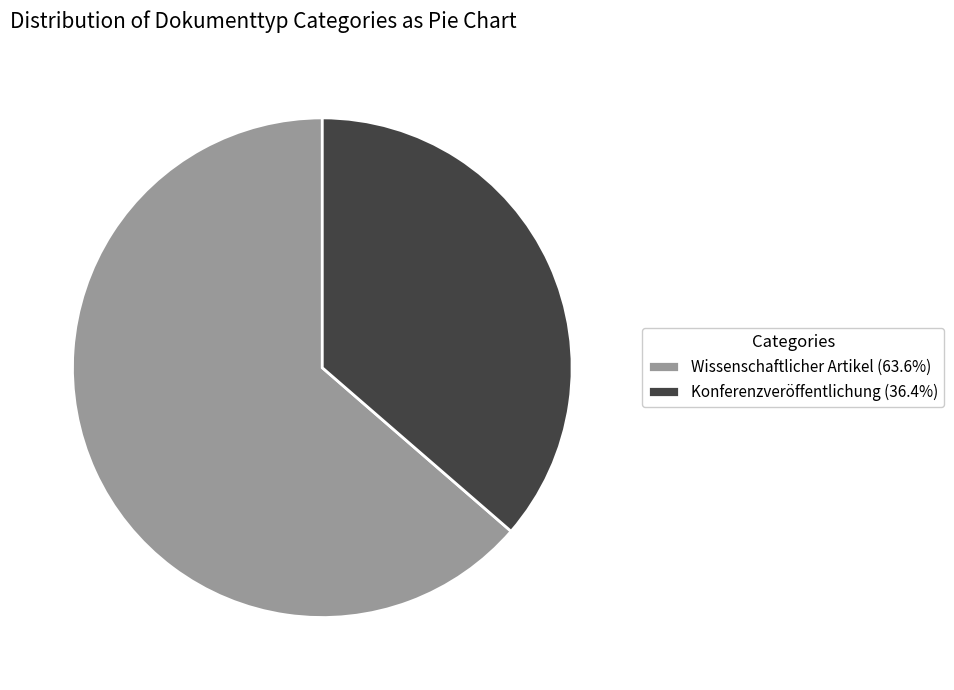

What is the ratio of the value at Wissenschaftlicher Artikel (63.6%) to the value at Konferenzveröffentlichung (36.4%)?

1.8